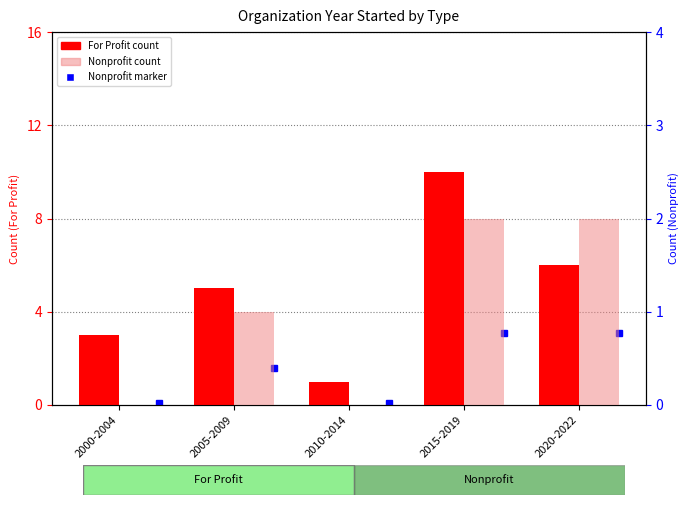

What is the sum of all Nonprofit values?

5